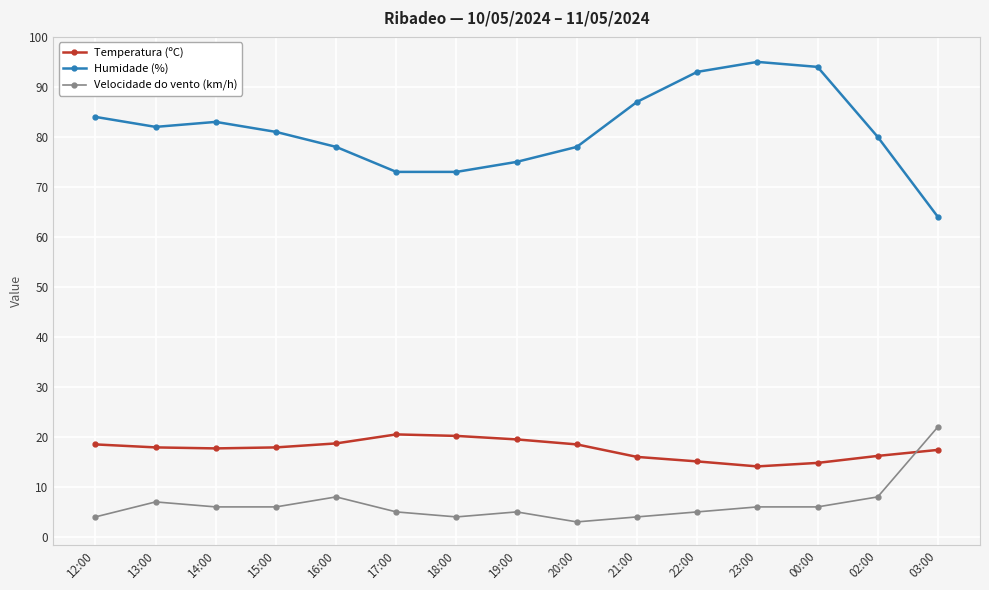

At 00:00, list the series in order from smallest to largest.

Velocidade do vento (km/h), Temperatura (ºC), Humidade (%)